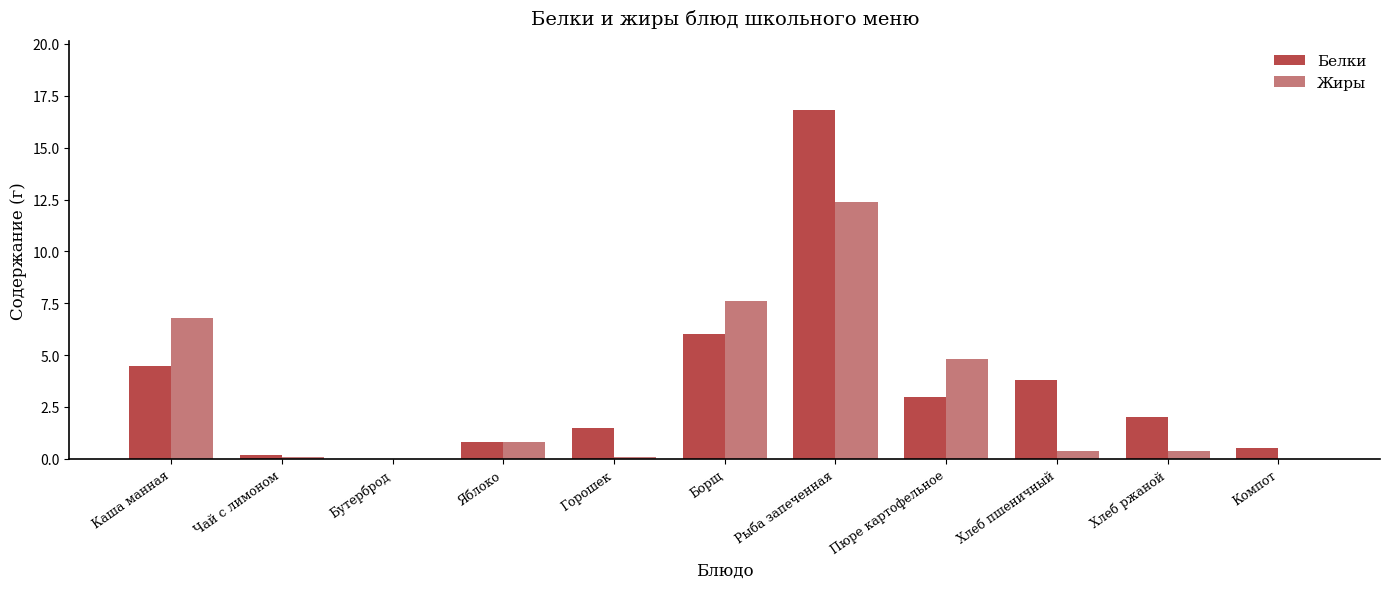

Reading left to right, extract all data points from this chart.

Белки: Каша манная=4.5	Чай с лимоном=0.2	Бутерброд=0.0	Яблоко=0.8	Горошек=1.5	Борщ=6.0	Рыба запеченная=16.8	Пюре картофельное=3.0	Хлеб пшеничный=3.8	Хлеб ржаной=2.0	Компот=0.5
Жиры: Каша манная=6.8	Чай с лимоном=0.1	Бутерброд=0.0	Яблоко=0.8	Горошек=0.1	Борщ=7.6	Рыба запеченная=12.4	Пюре картофельное=4.8	Хлеб пшеничный=0.4	Хлеб ржаной=0.4	Компот=0.0